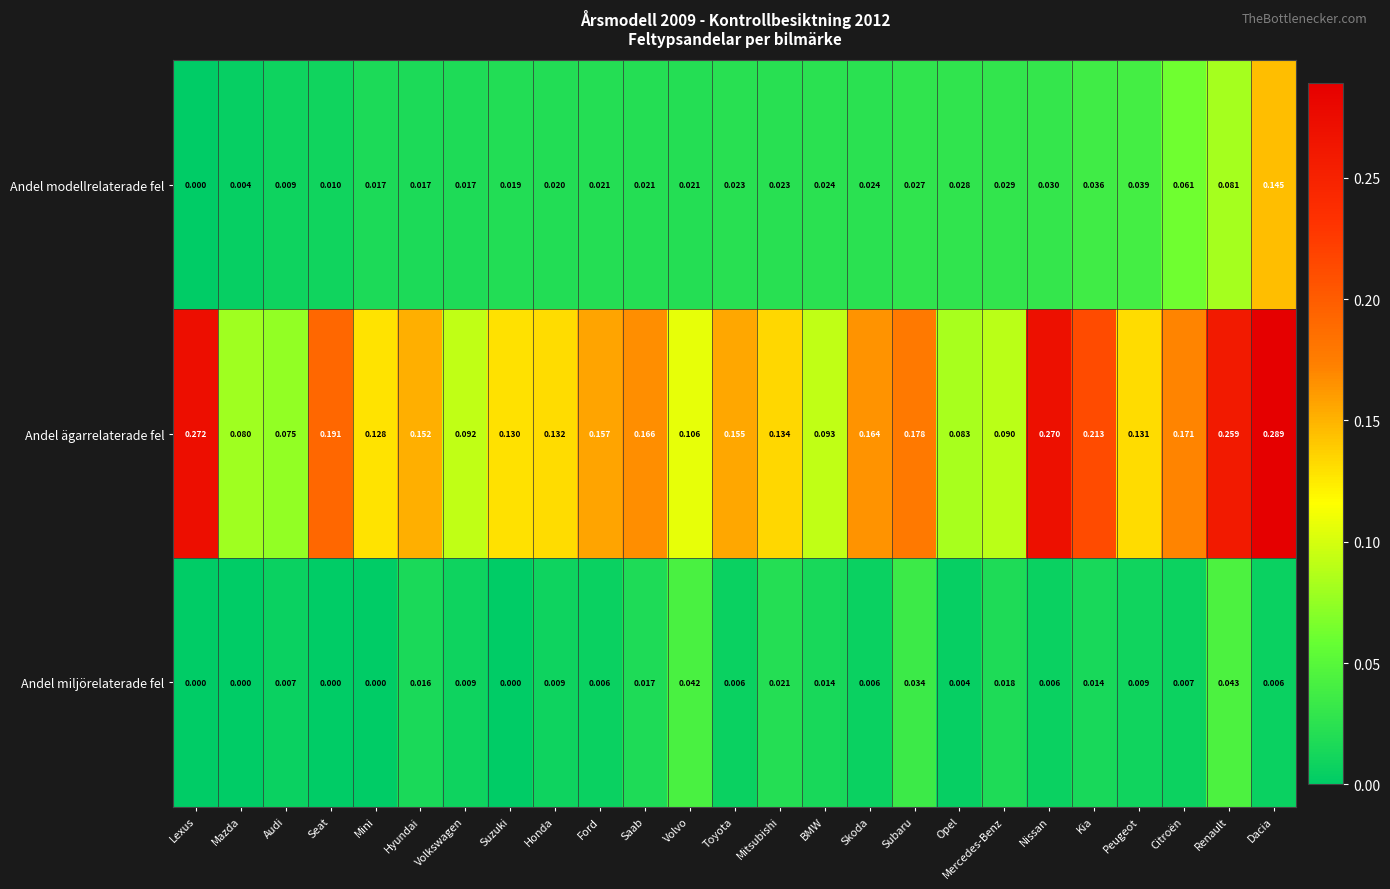

Is the value of Andel ägarrelaterade fel at Hyundai greater than the value of Andel modellrelaterade fel at Opel?

Yes